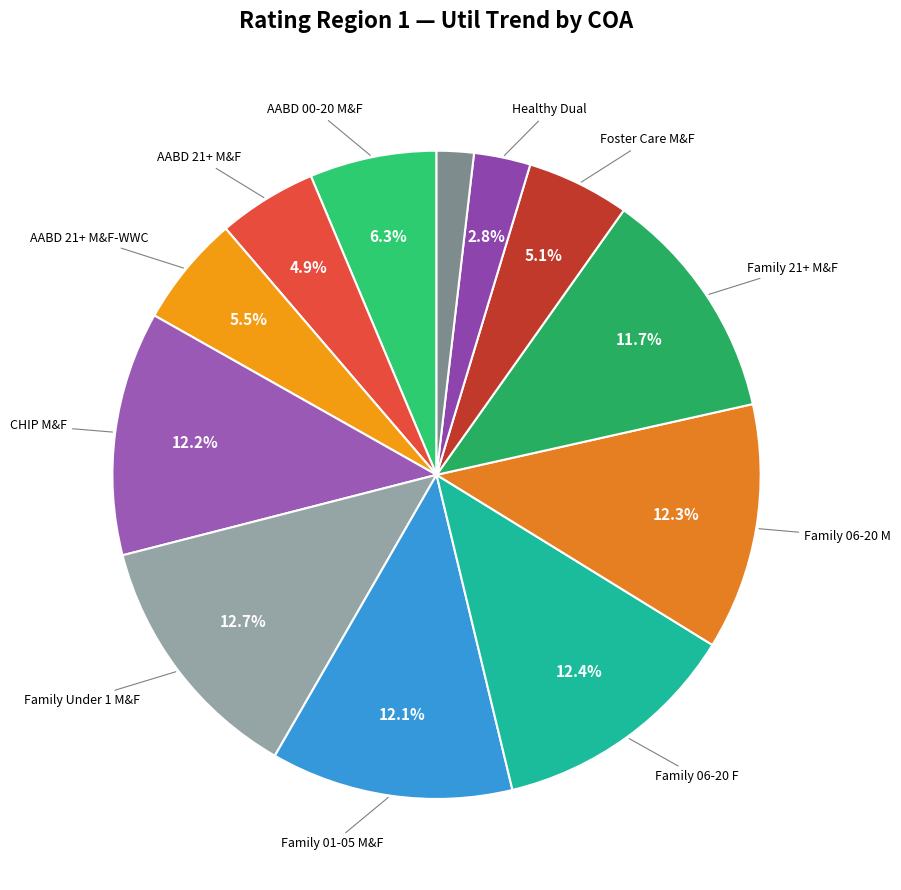

Count the number of slices in the pie.

12